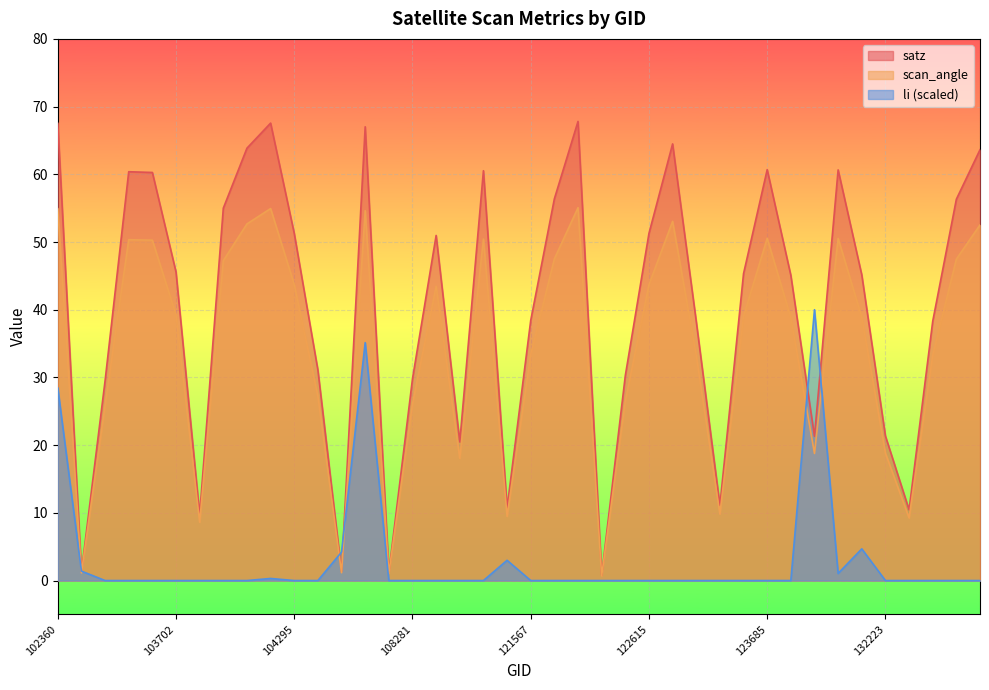

Reading left to right, extract all data points from this chart.

satz: 67.5	1.3	29.5	60.4	60.3	45.6	9.7	55.0	63.9	67.6	51.3	31.1	1.3	67.0	1.2	29.8	51.0	20.5	60.5	10.7	38.4	56.4	67.8	0.8	30.3	51.3	64.5	38.3	11.1	45.3	60.7	45.1	21.3	60.6	45.1	21.4	10.5	38.3	56.3	63.6
scan_angle: 54.9	1.1	25.9	50.3	50.3	39.2	8.6	47.2	52.7	54.9	43.7	27.2	1.2	54.6	1.1	26.1	43.5	18.1	50.4	9.5	33.4	47.5	55.1	0.7	26.5	43.7	53.0	33.3	9.8	39.0	50.5	38.8	18.8	50.5	38.9	18.8	9.2	33.3	47.5	52.5
li: 28.4	1.4	0.0	0.0	0.0	0.0	0.0	0.0	0.0	0.3	0.0	0.0	4.2	35.1	0.0	0.0	0.0	0.0	0.0	3.0	0.0	0.0	0.0	0.0	0.0	0.0	0.0	0.0	0.0	0.0	0.0	0.0	40.0	1.1	4.7	0.0	0.0	0.0	0.0	0.0